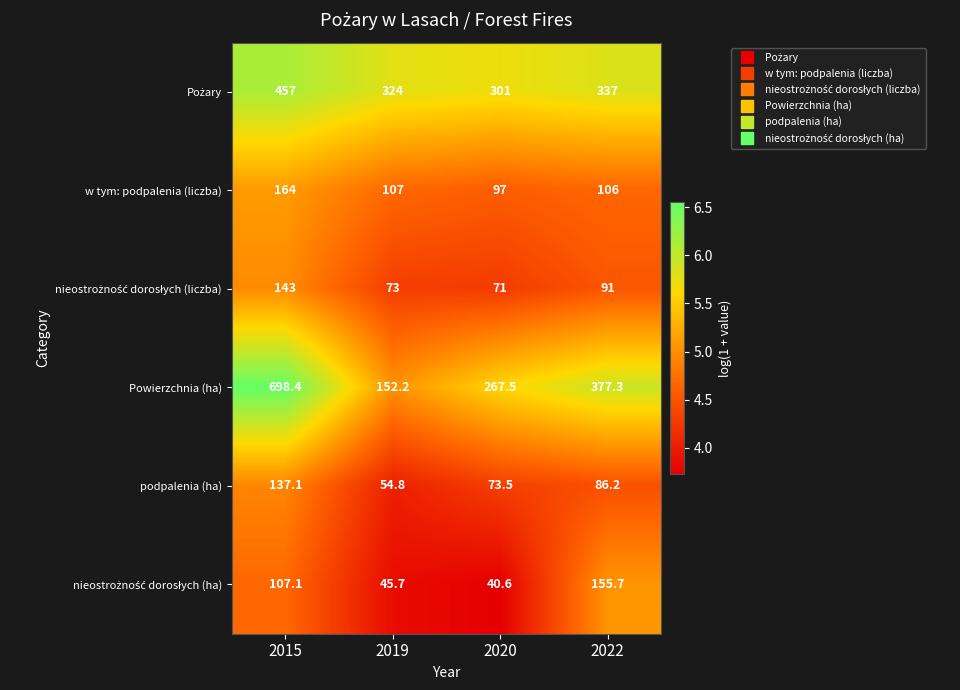

What is the highest value of the Powierzchnia (ha) series?

698.4